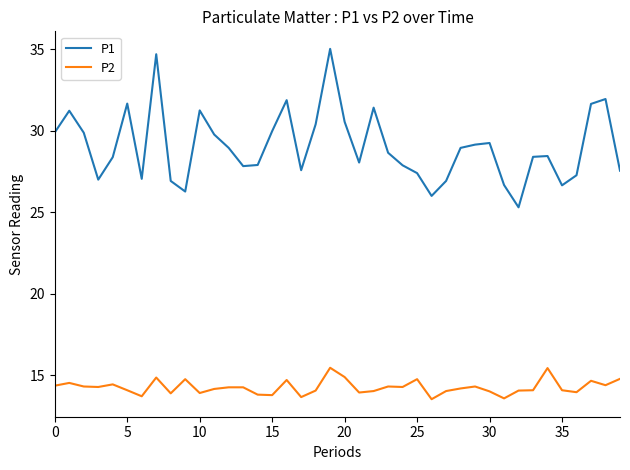

What is the difference between the maximum and minimum values in the P1 series?

9.7